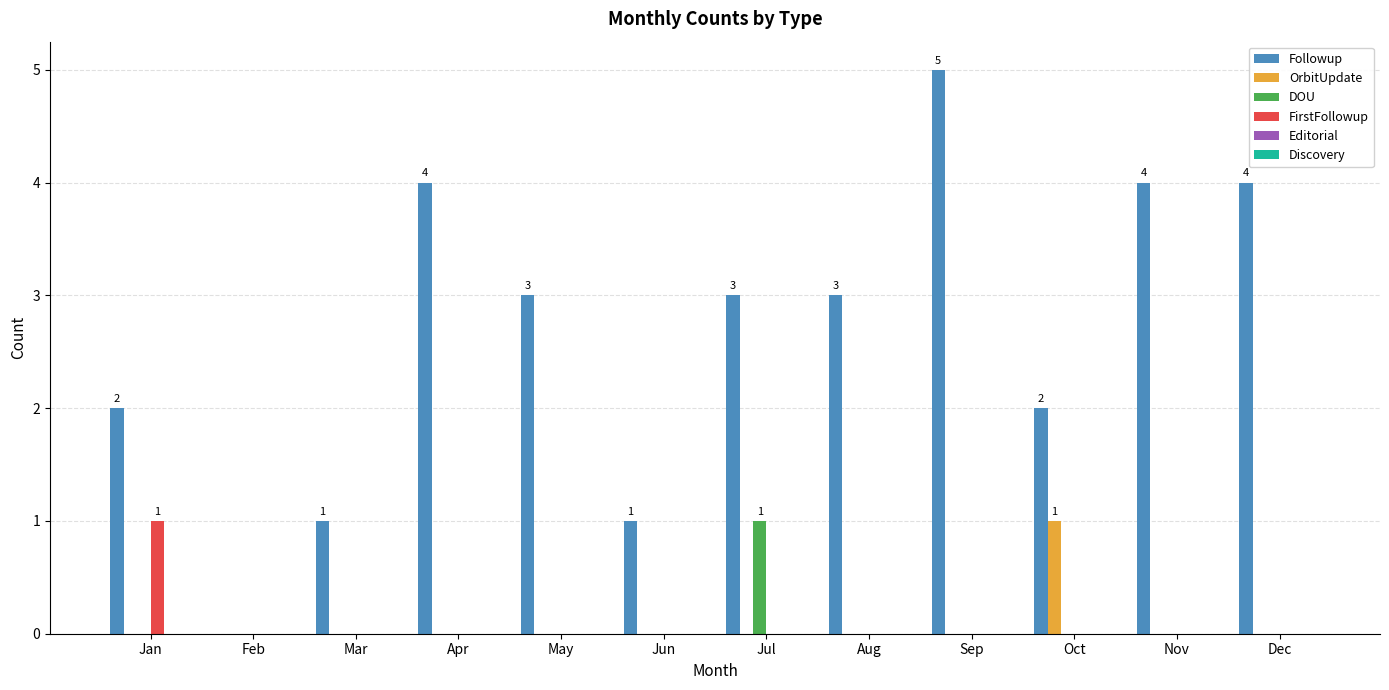

Between Apr and Sep, which series saw the biggest shift?

Followup